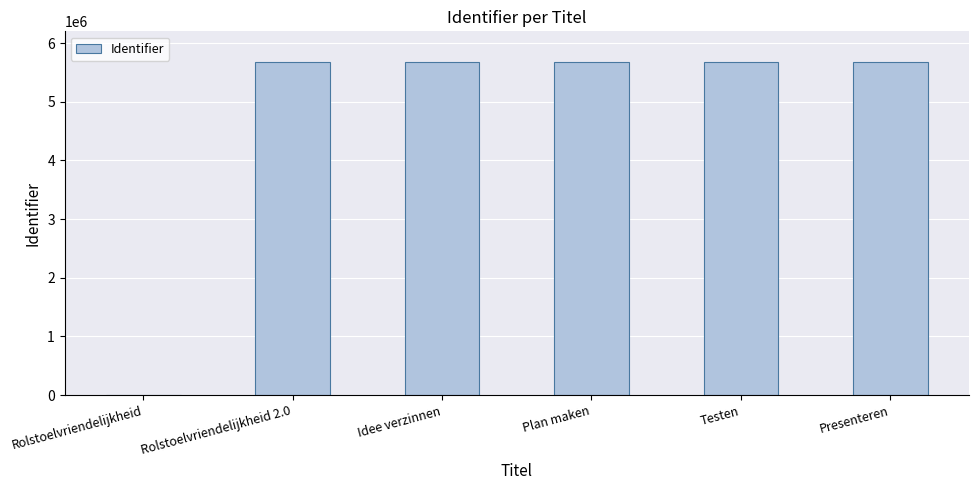

The value at Testen is 5681756. True or false?

True